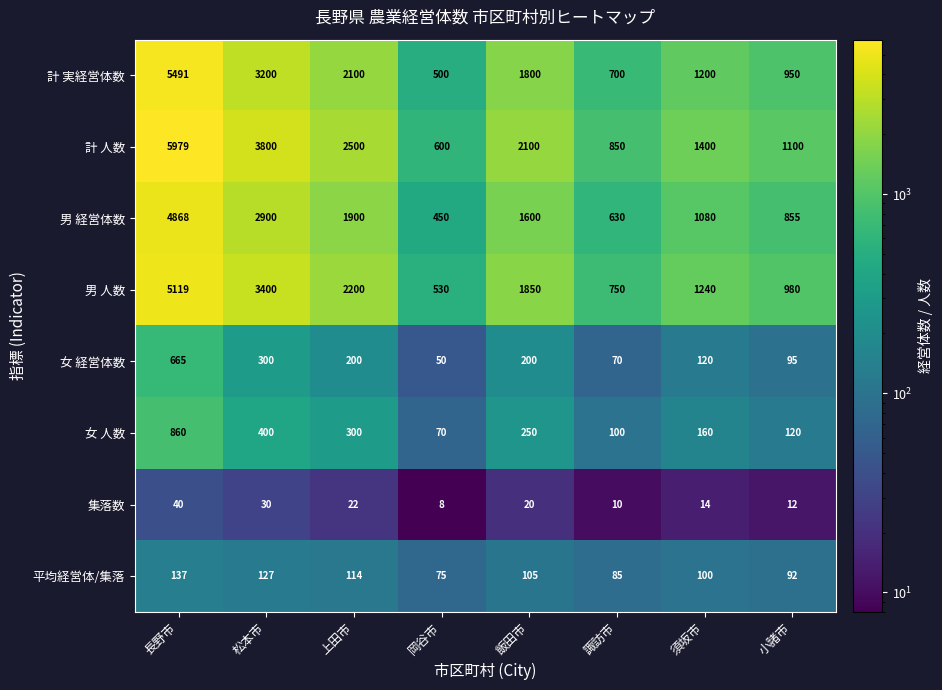

At which category does the chart reach its peak across all series?

長野市